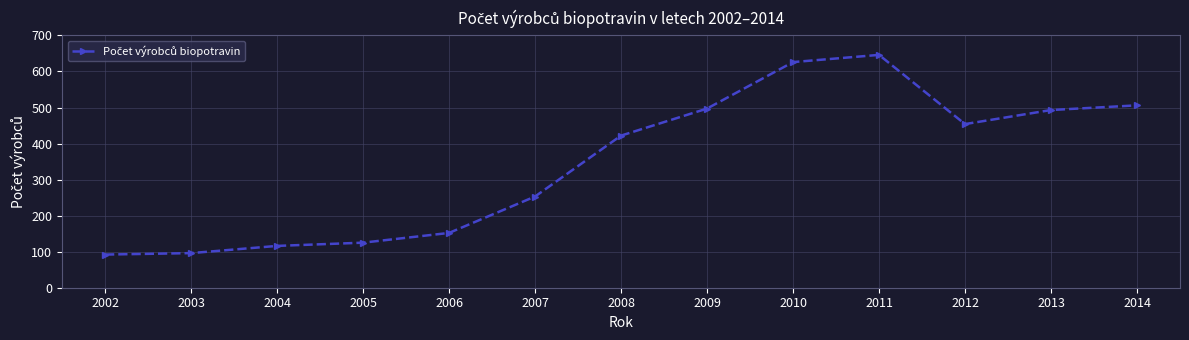

Reading left to right, what are all the values shown in this chart?

2002=92	2003=96	2004=116	2005=125	2006=152	2007=253	2008=422	2009=497	2010=626	2011=646	2012=454	2013=493	2014=506